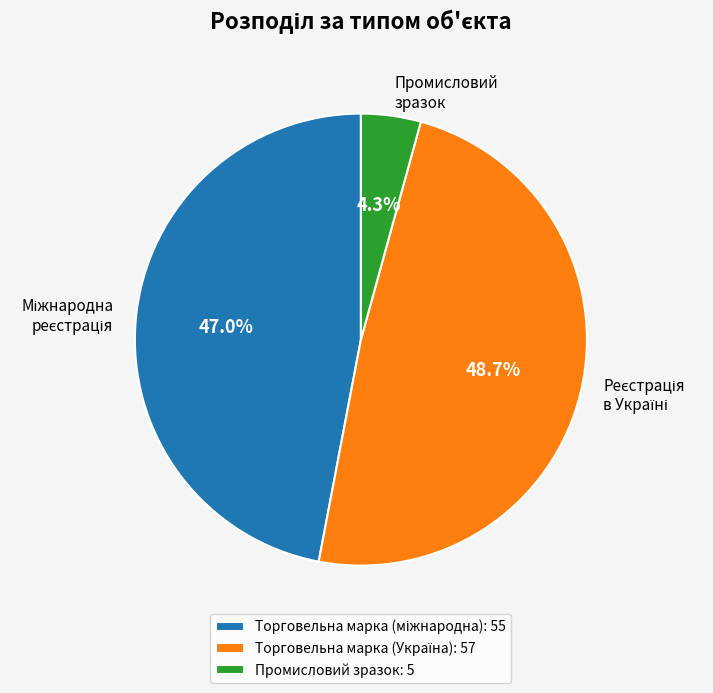

Is there a majority slice in this chart?

No